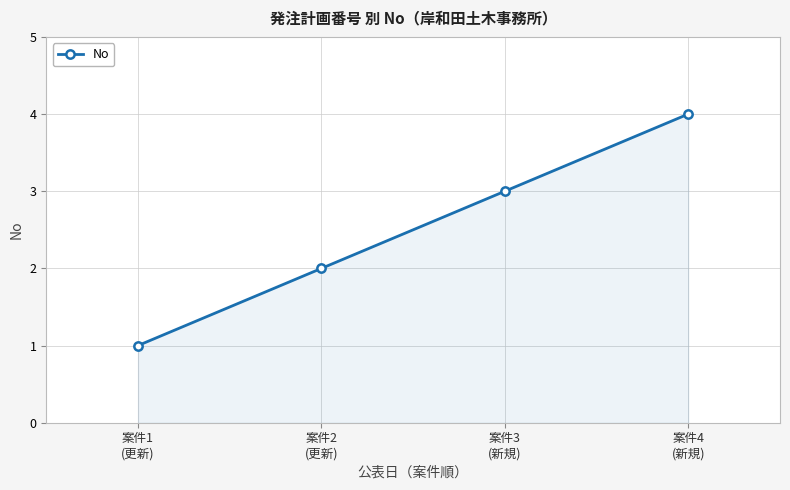

What is the minimum value shown in the chart?

1